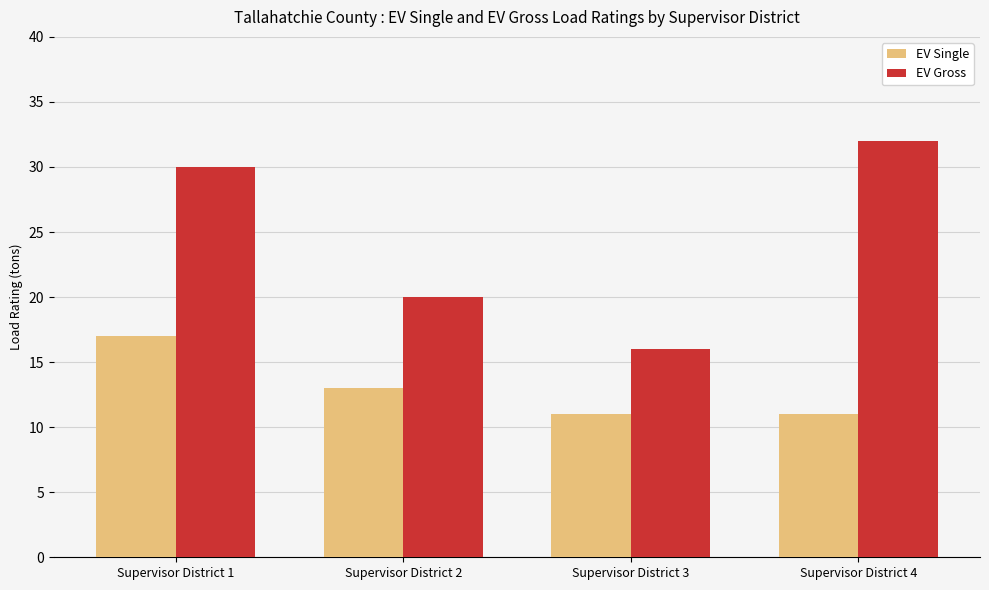

What is the minimum value for EV Gross?

16